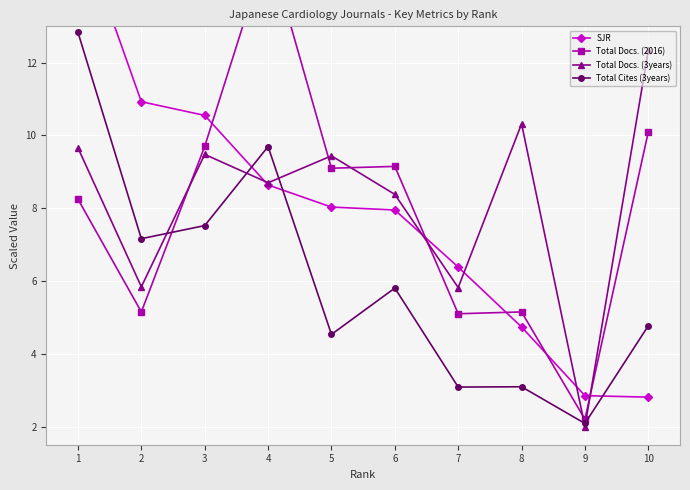

What is the value of the Total Docs. (2016) point at the 3rd from the left?

9.7